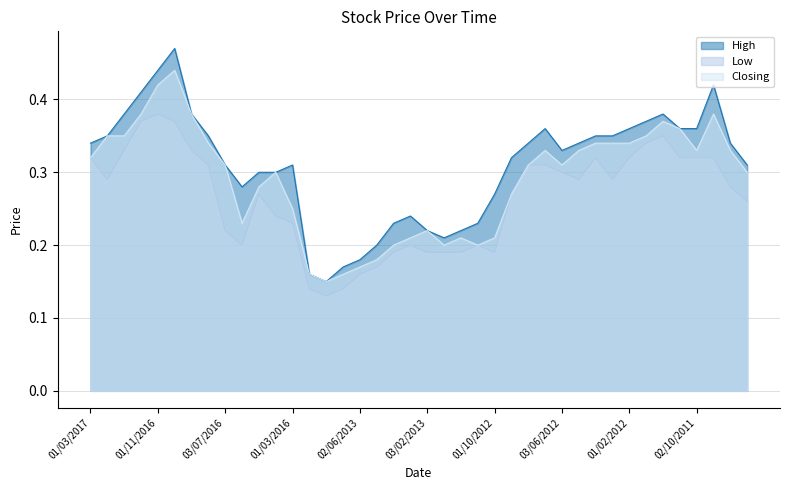

The Closing series shows 0.3 at 01/06/2016. True or false?

False